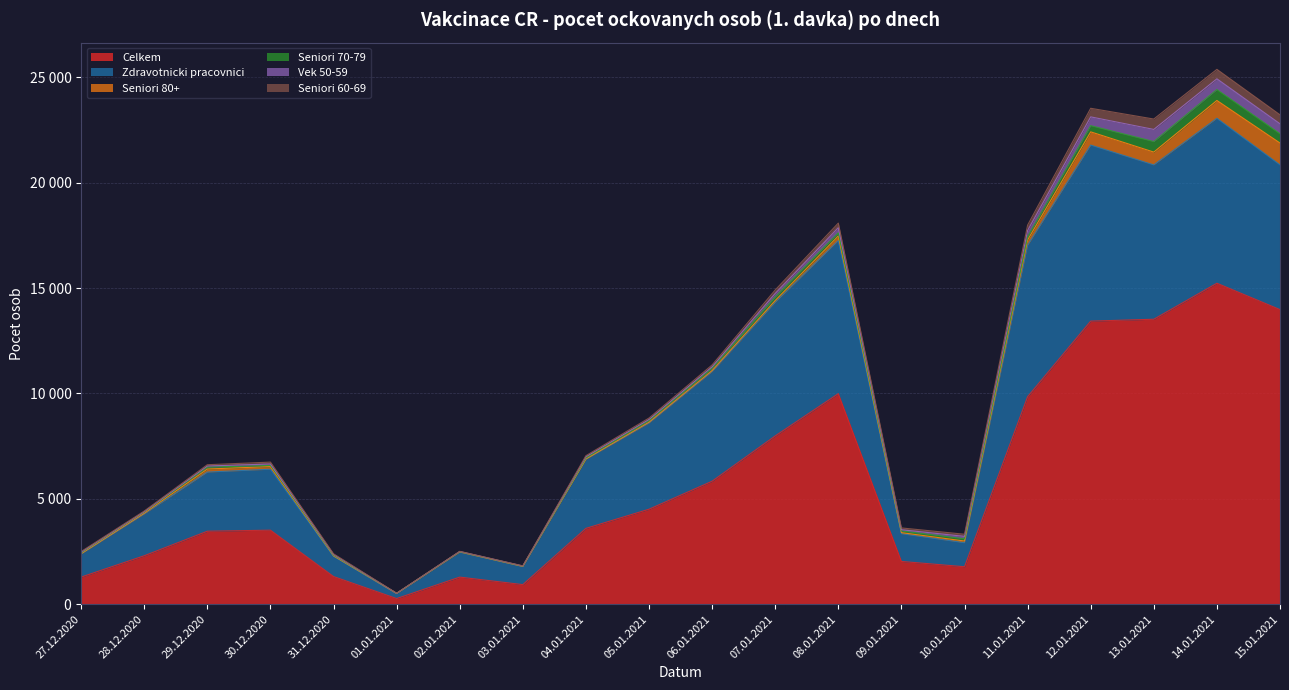

Does the chart display data point markers on the line(s)?

No